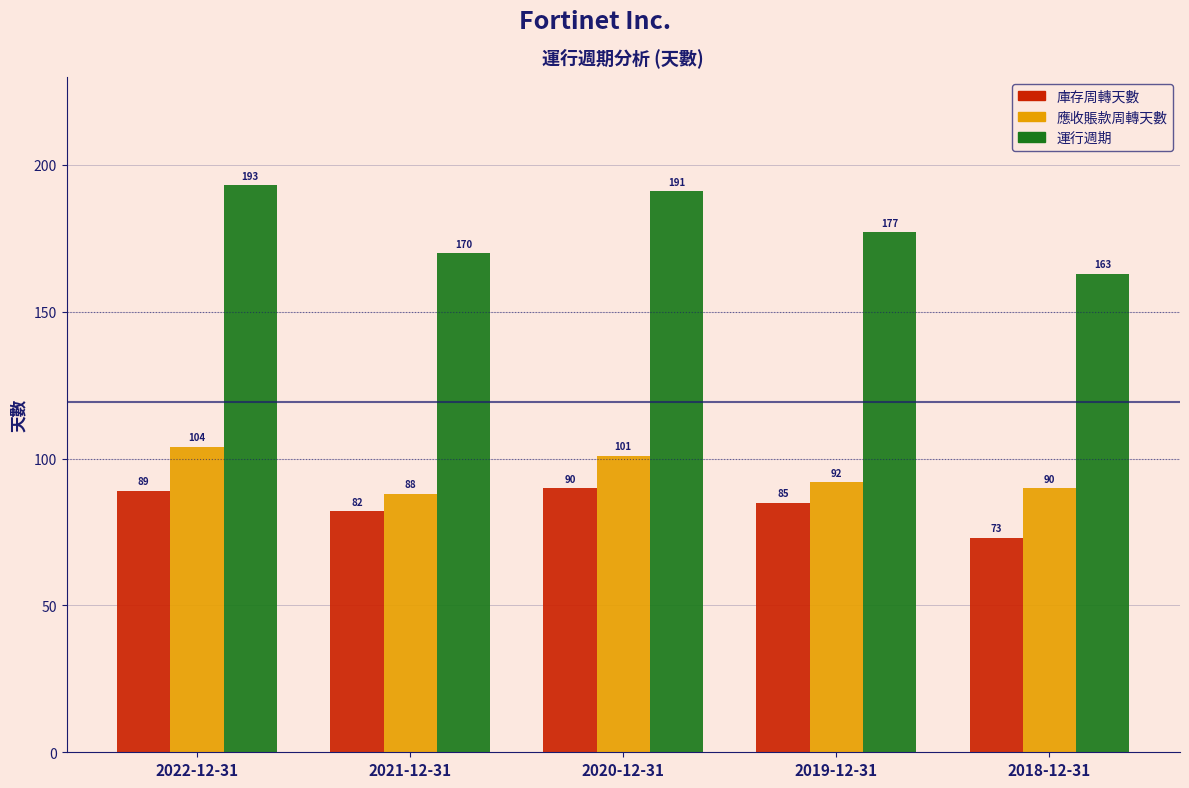

Reading left to right, transcribe all the data shown in this chart.

庫存周轉天數: 2022-12-31=89	2021-12-31=82	2020-12-31=90	2019-12-31=85	2018-12-31=73
應收賬款周轉天數: 2022-12-31=104	2021-12-31=88	2020-12-31=101	2019-12-31=92	2018-12-31=90
運行週期: 2022-12-31=193	2021-12-31=170	2020-12-31=191	2019-12-31=177	2018-12-31=163